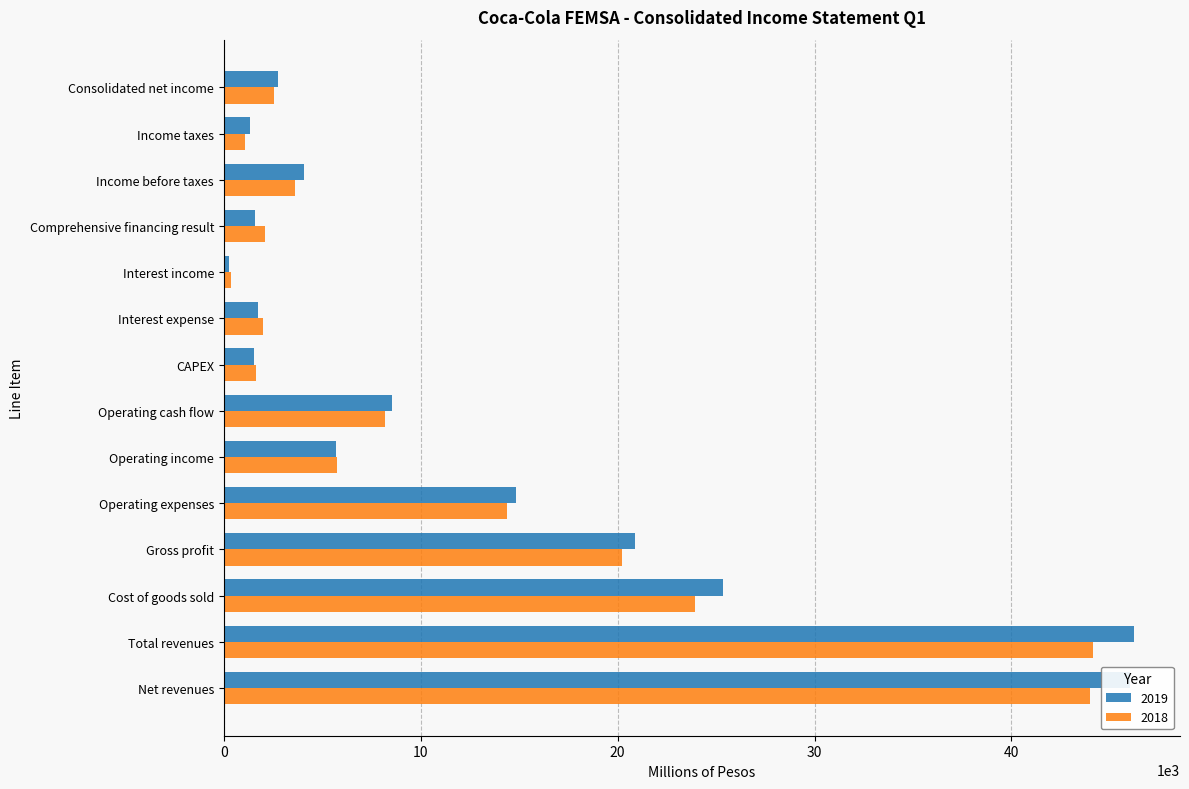

The 2018 series shows 2009.5 at Interest expense. True or false?

True